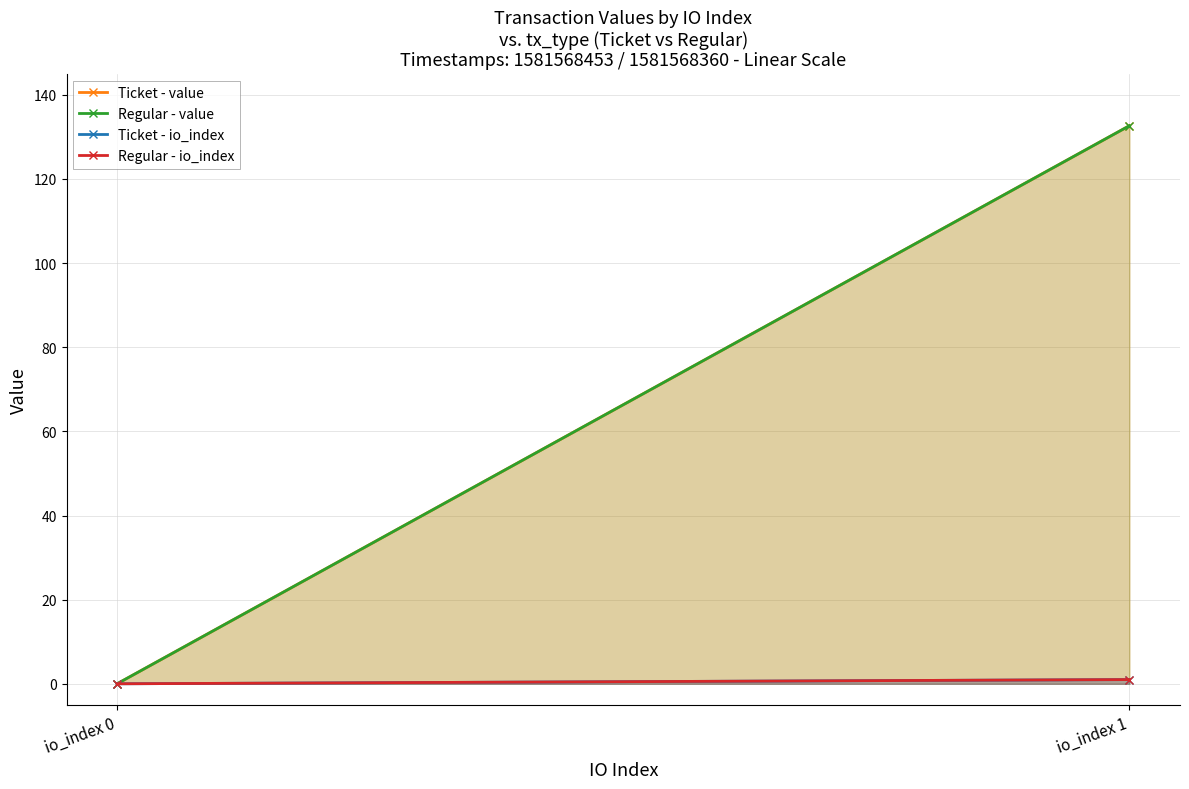

At which category is the sum across all series the highest?

io_index 1